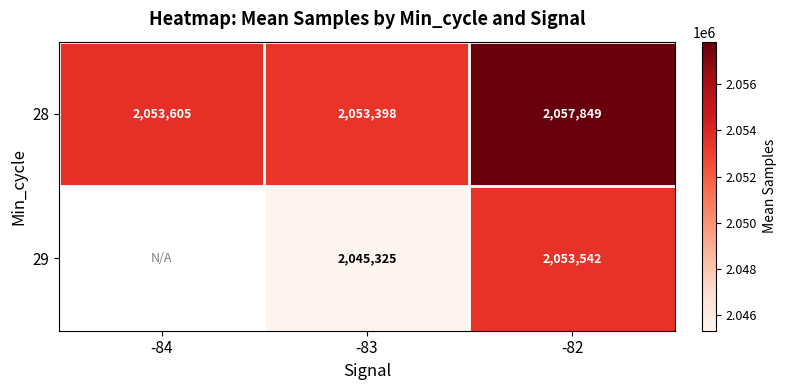

Is the value of 29 at -82 greater than the value of 28 at -83?

Yes